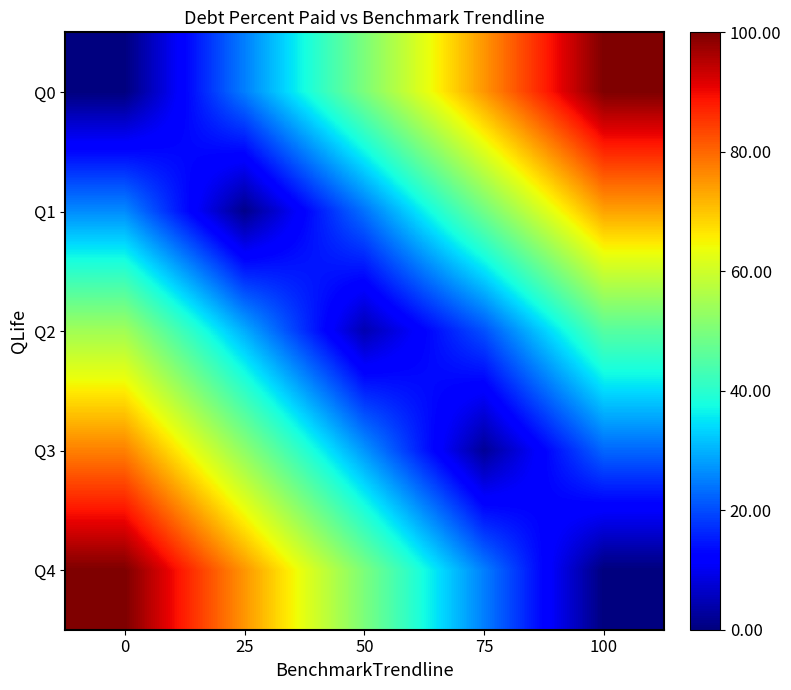

Rank the series by their maximum value, from lowest to highest.

Q2, Q1, Q3, Q0, Q4